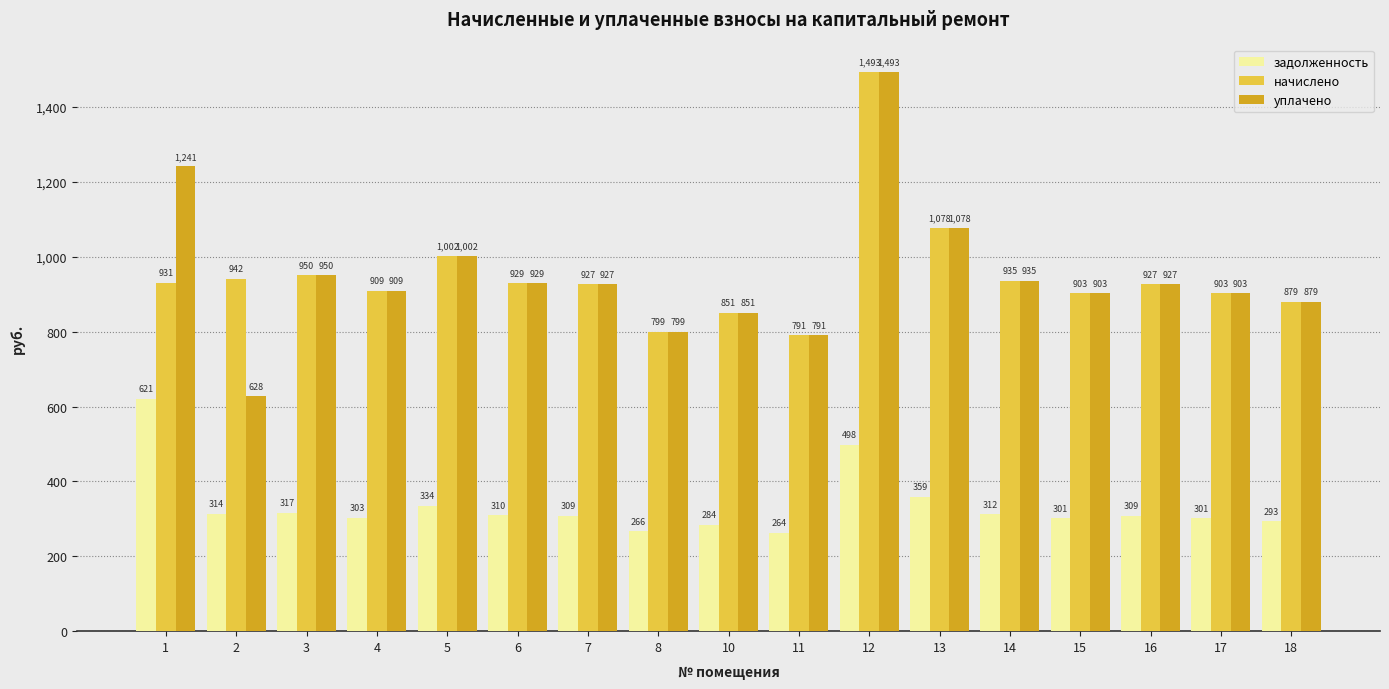

At which label does уплачено first exceed 926?

1